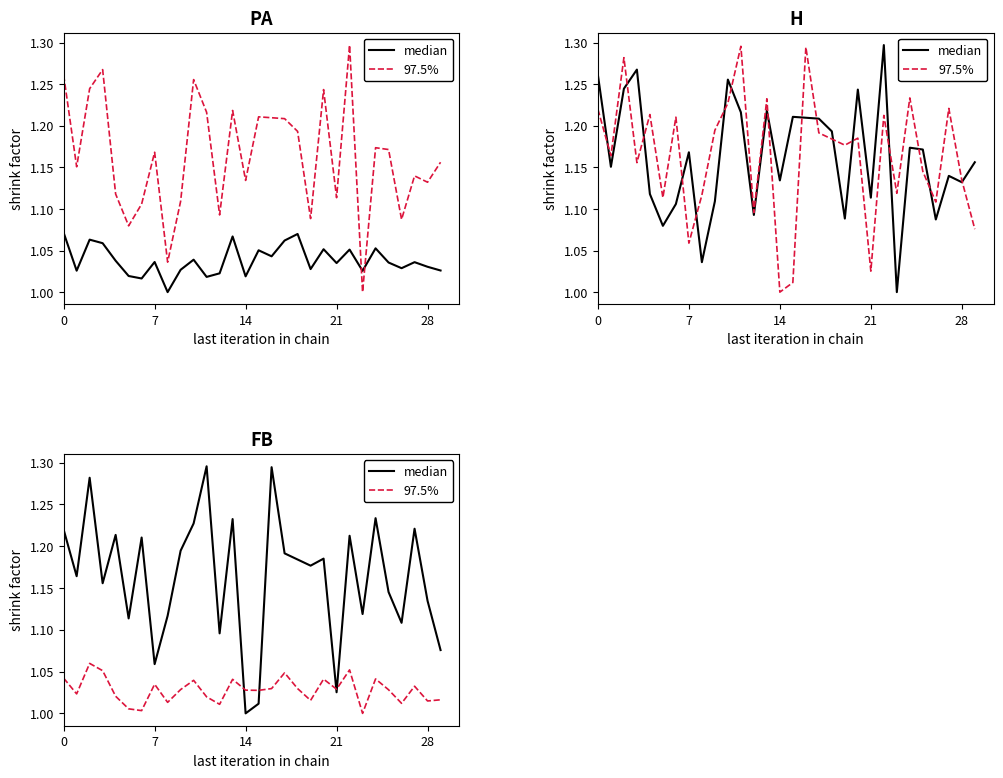

What is the approximate value of median at 12?

1.1